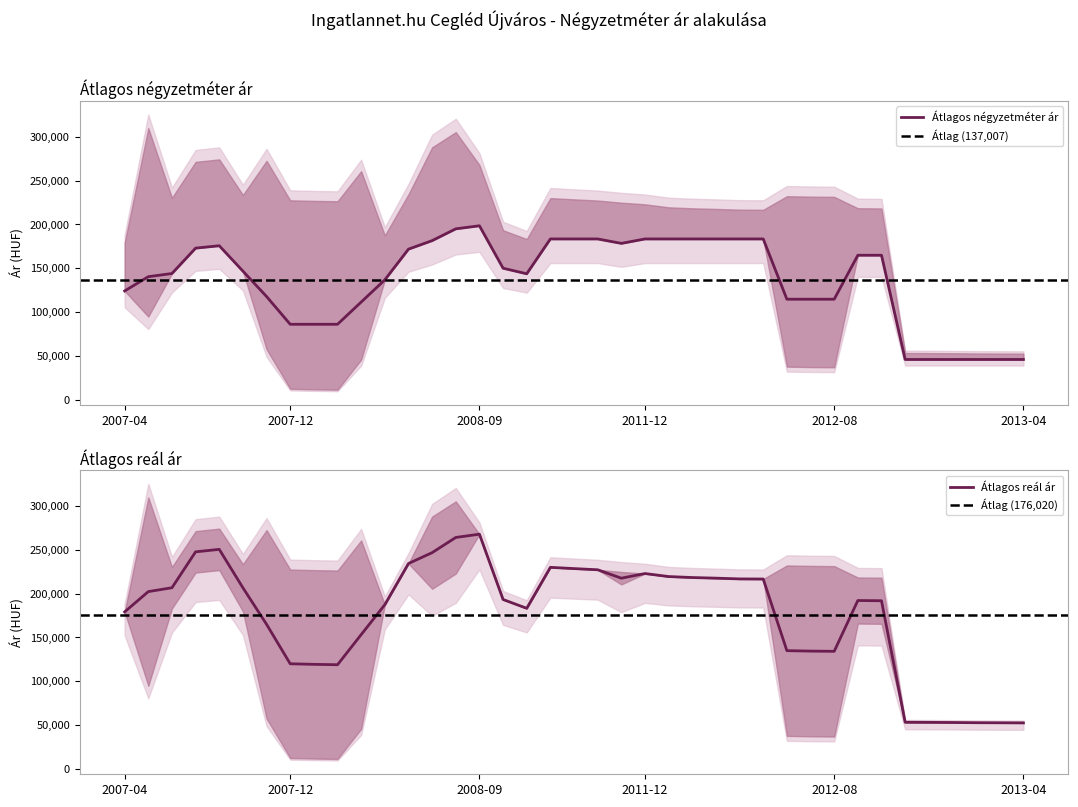

True or false: Átlagos reál ár and Átlagos négyzetméter ár intersect in this chart.

False